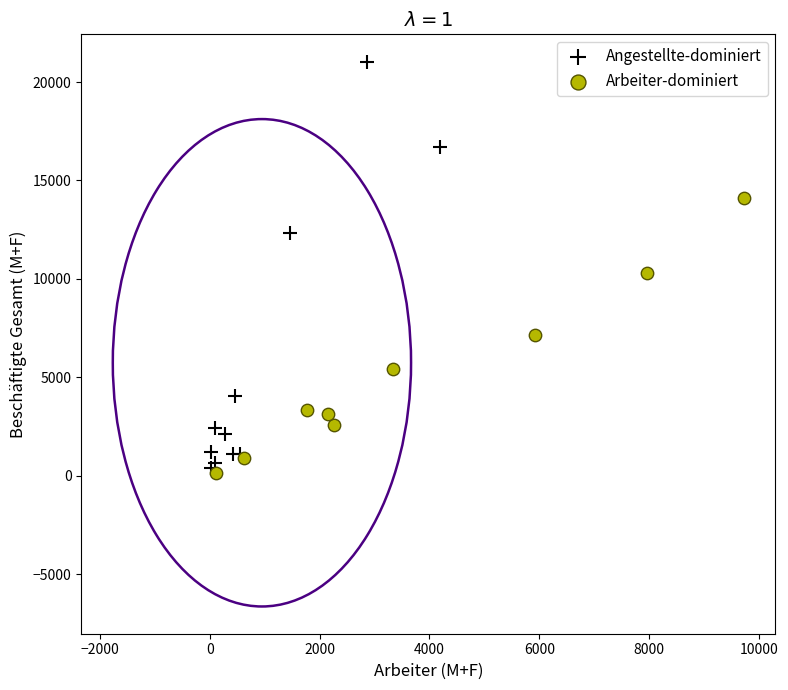

Which series has the largest Y range (max minus min)?

Angestellte-dominiert